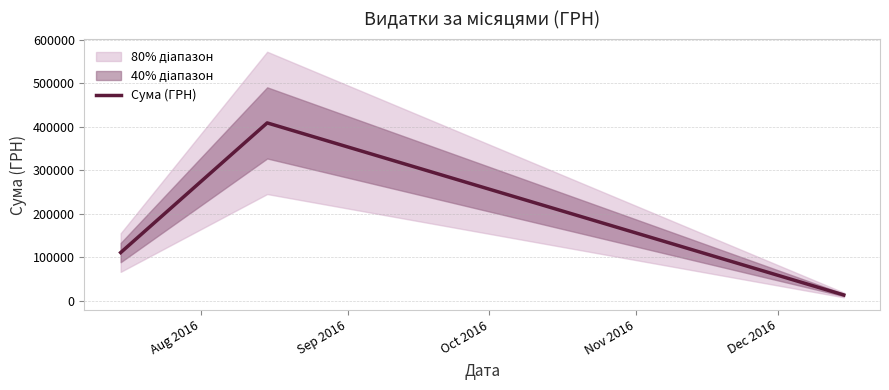

What is the lowest value of the Сума (ГРН) series?

13360.0